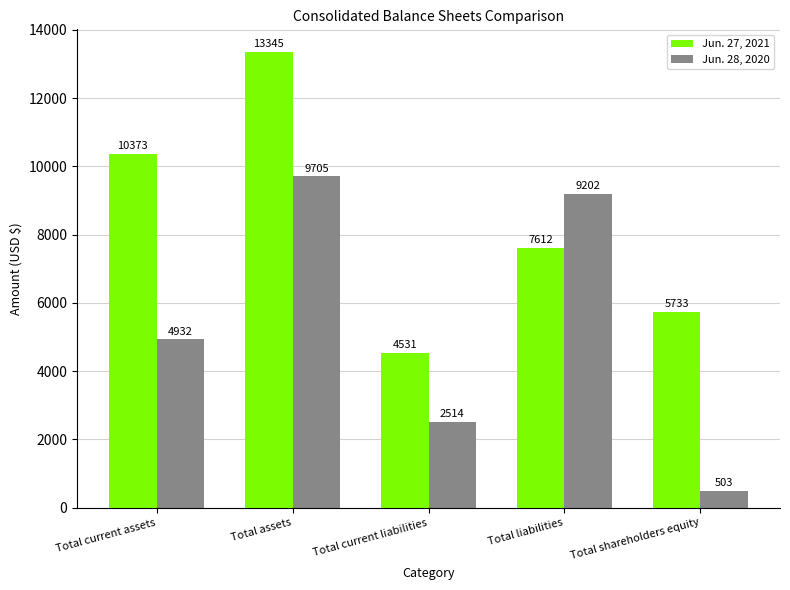

At which label does Jun. 27, 2021 first exceed 7612?

Total current assets